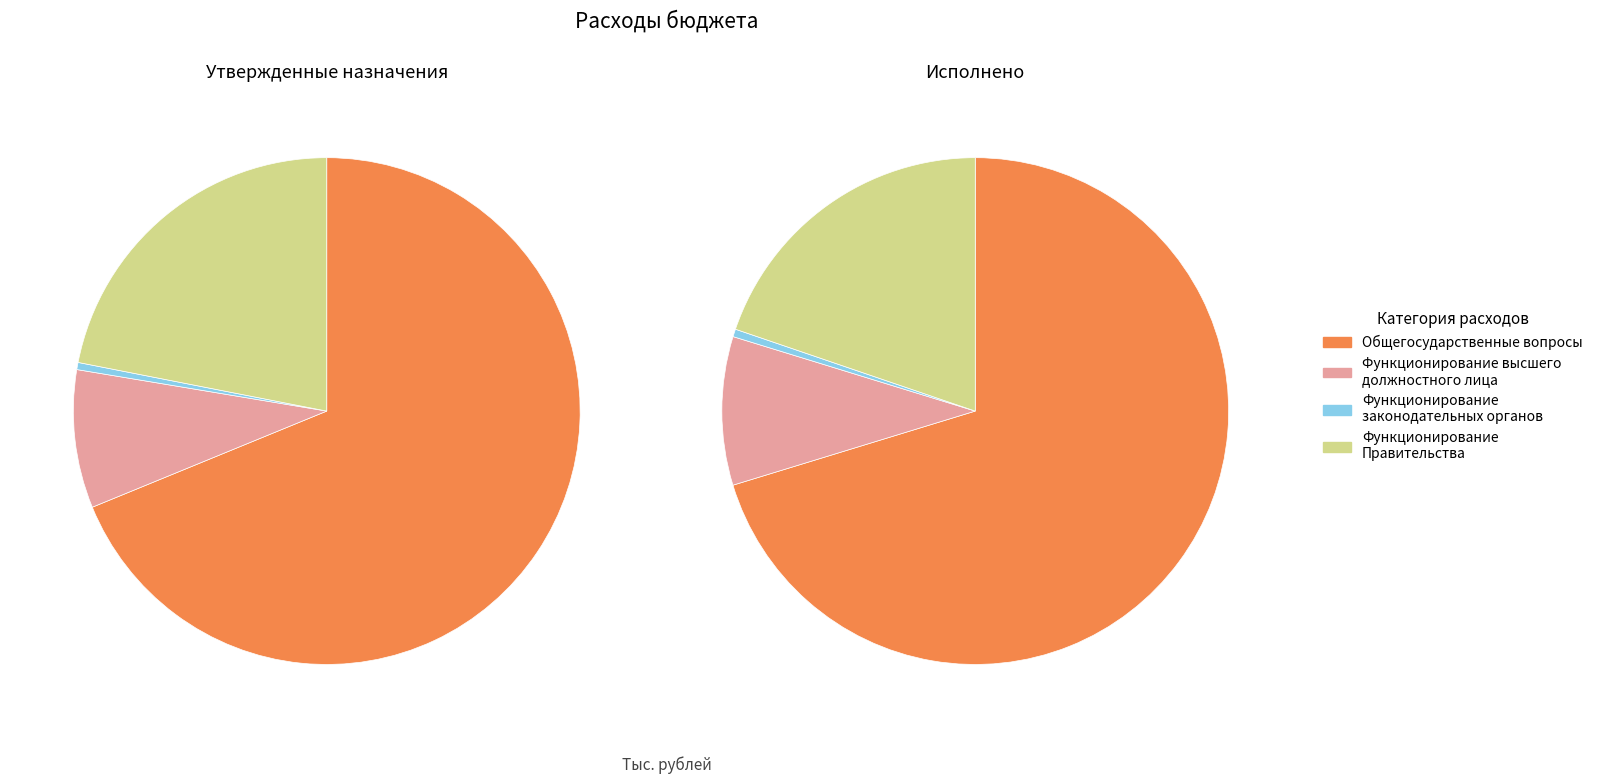

Is it true that ОБЩЕГОСУДАРСТВЕННЫЕ ВОПРОСЫ is 69% of the pie?

True